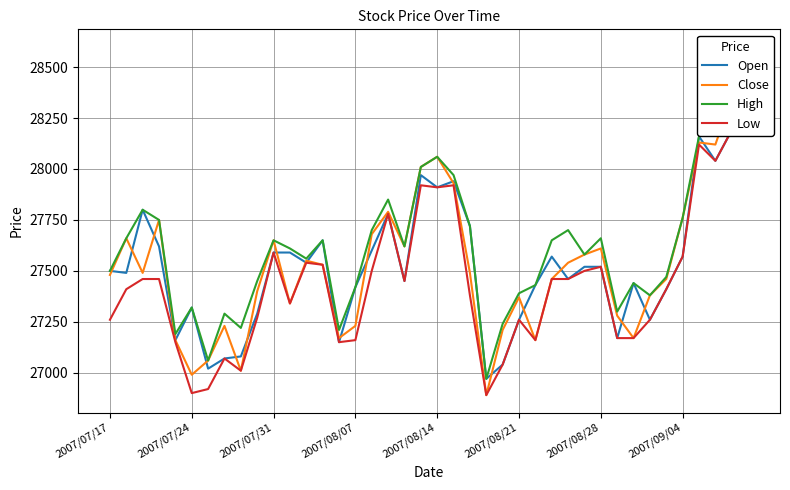

True or false: Close and Open cross at least once.

True